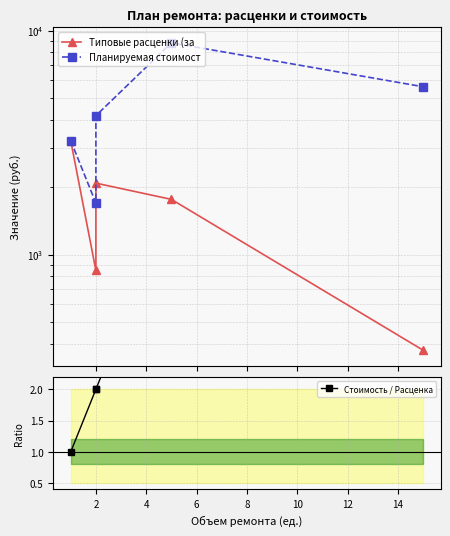

Rank the series by their maximum value, from lowest to highest.

Стоимость / Расценка, Типовые расценки (за, Планируемая стоимост